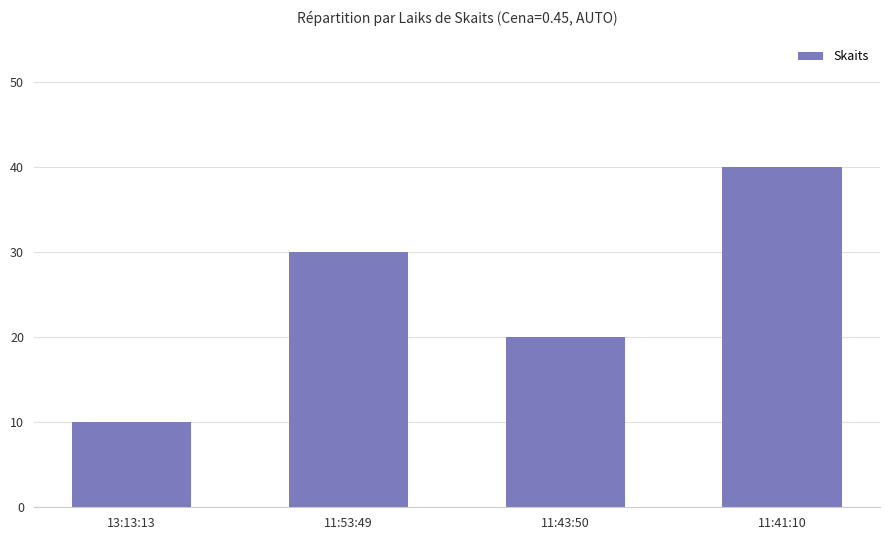

What position from the right is 13:13:13?

4